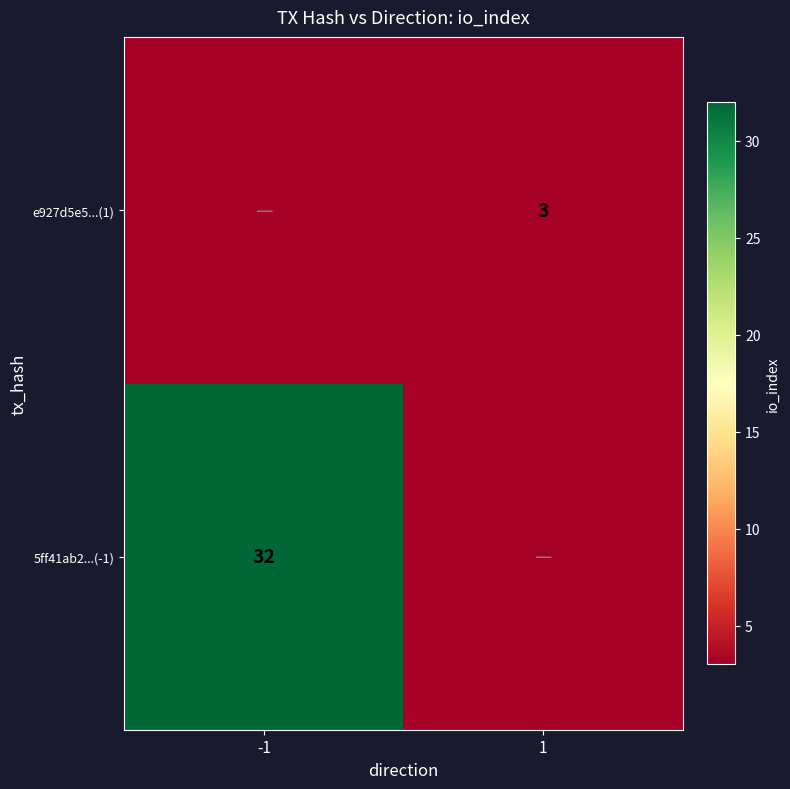

True or false: e927d5e5...(1) has a value of 5 at 1.

False